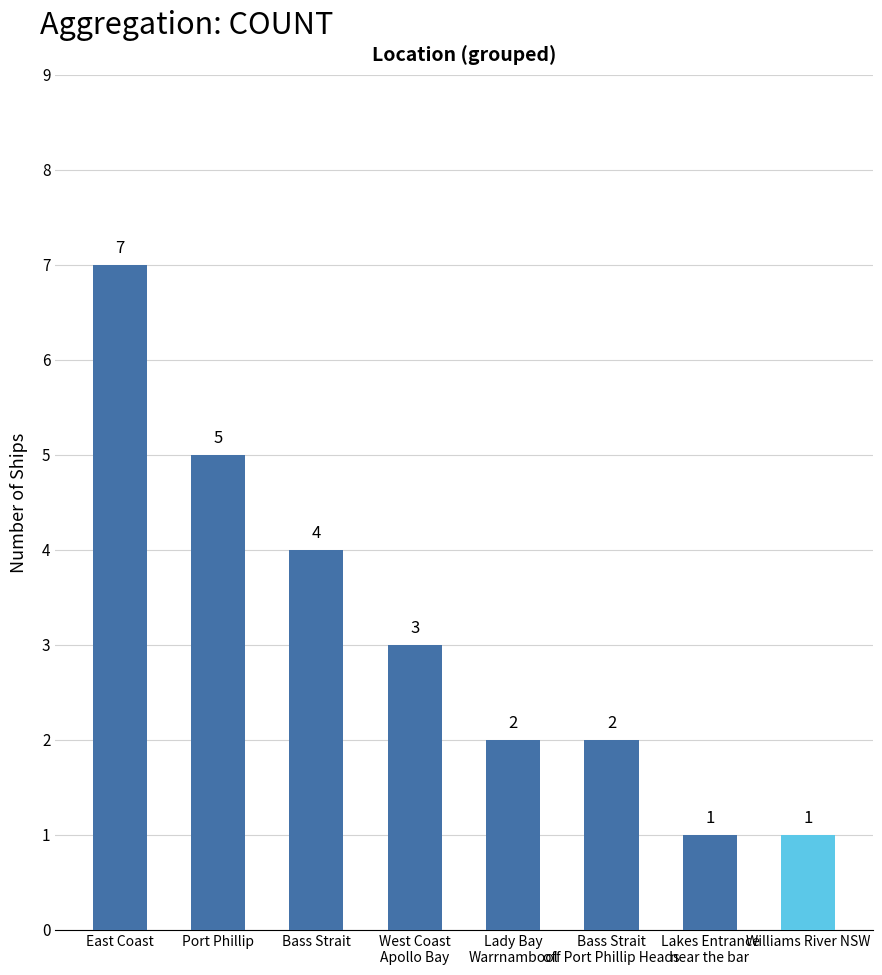

Reading right to left, extract all data points from this chart.

1	1	2	2	3	4	5	7